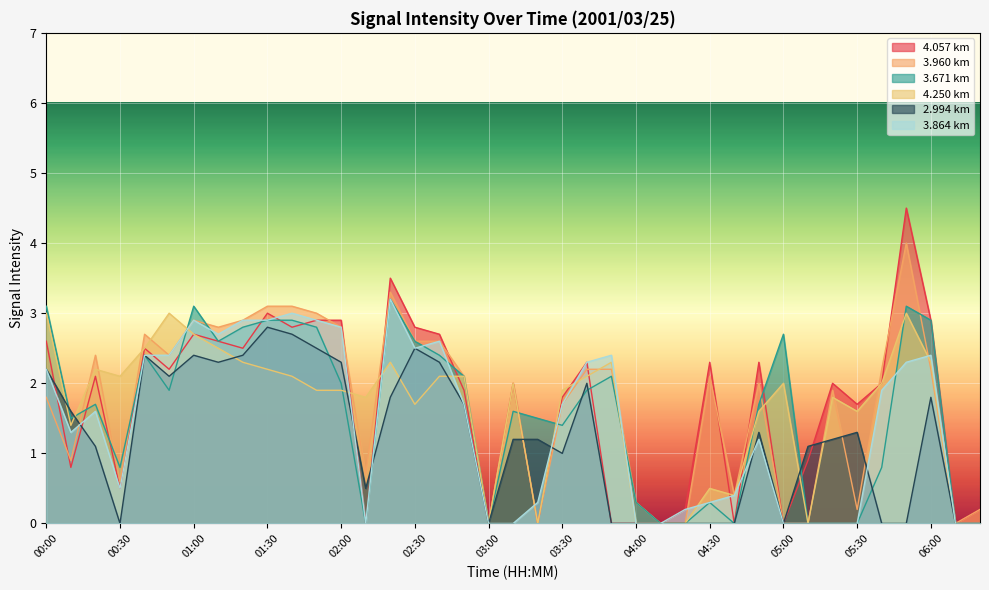

The 4.250 km series shows 2.0 at 05:00. True or false?

True